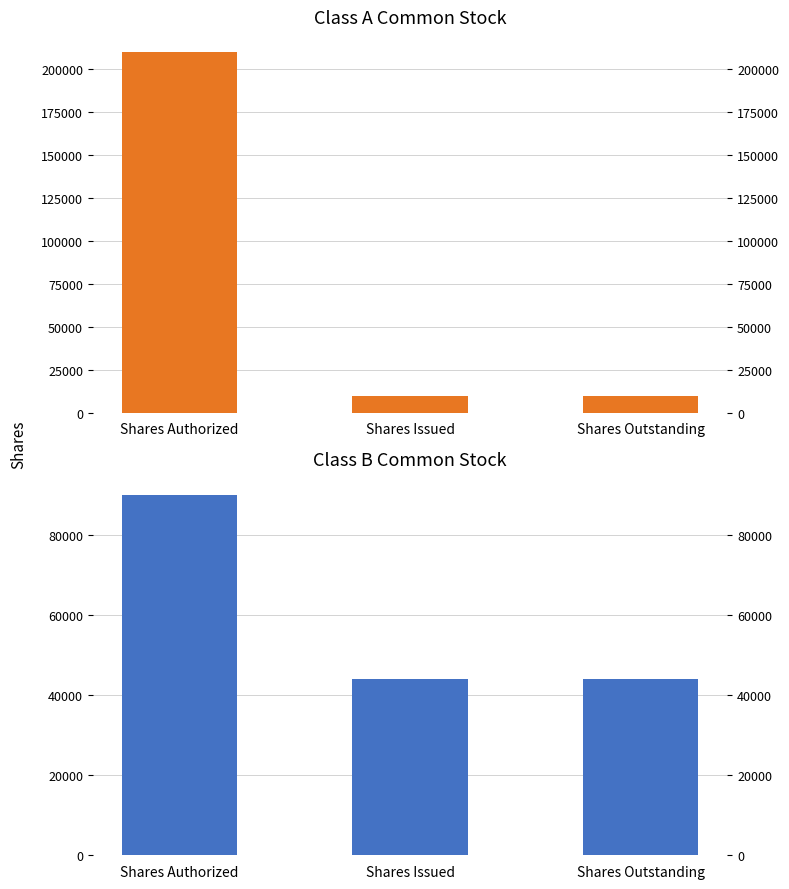

What is the label of the 2nd bar from the left?

Shares Issued